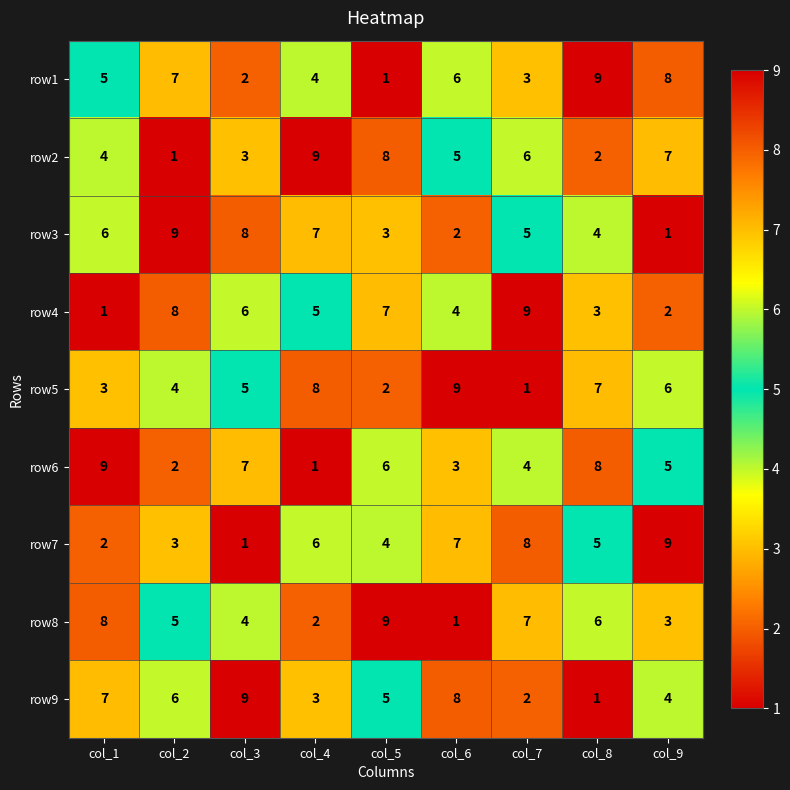

What is the greatest value displayed?

9